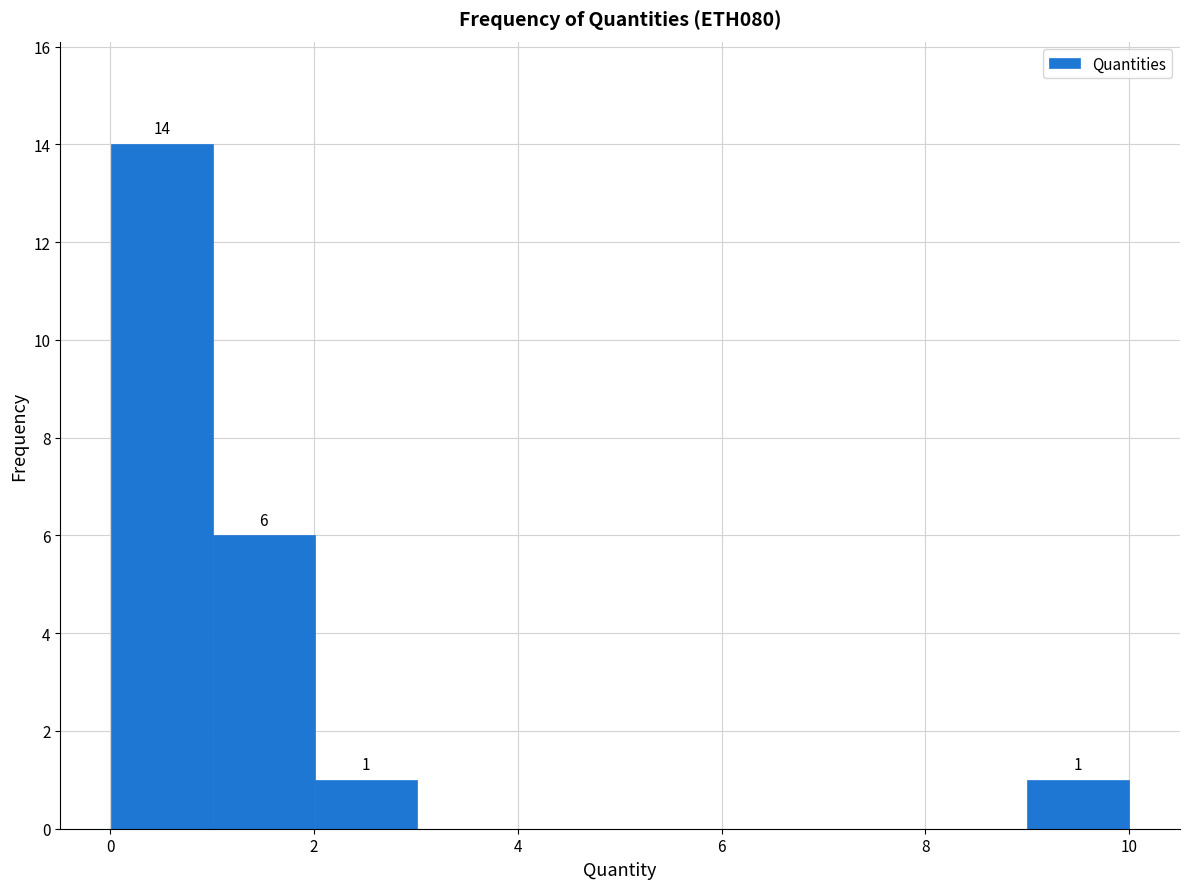

Over which range of the x-axis is the bar tallest?

0 to 1